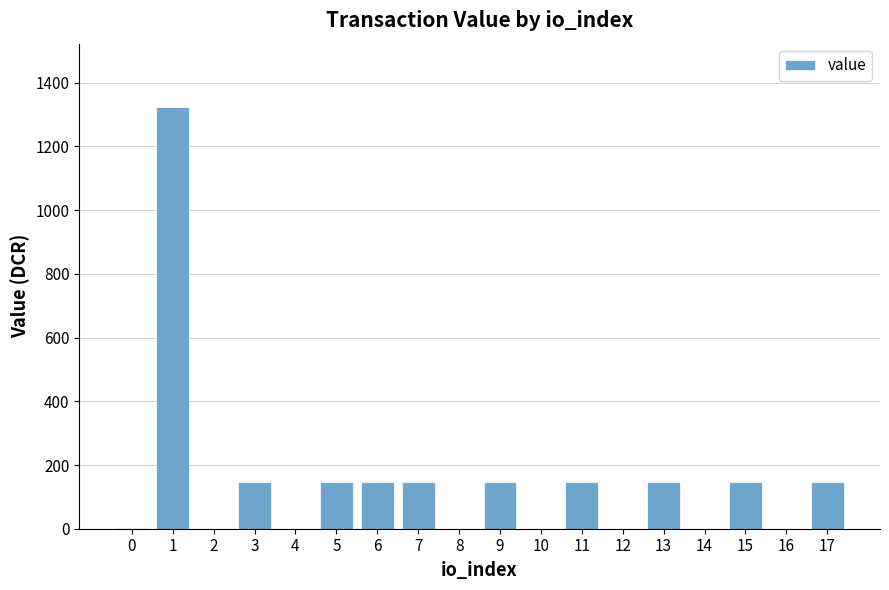

The value at 15 is 231.2. True or false?

False